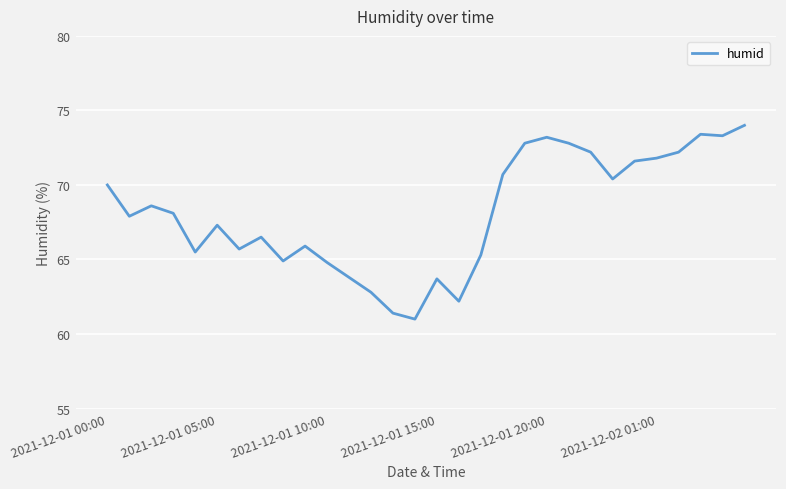

What is the maximum value shown in the chart?

74.0